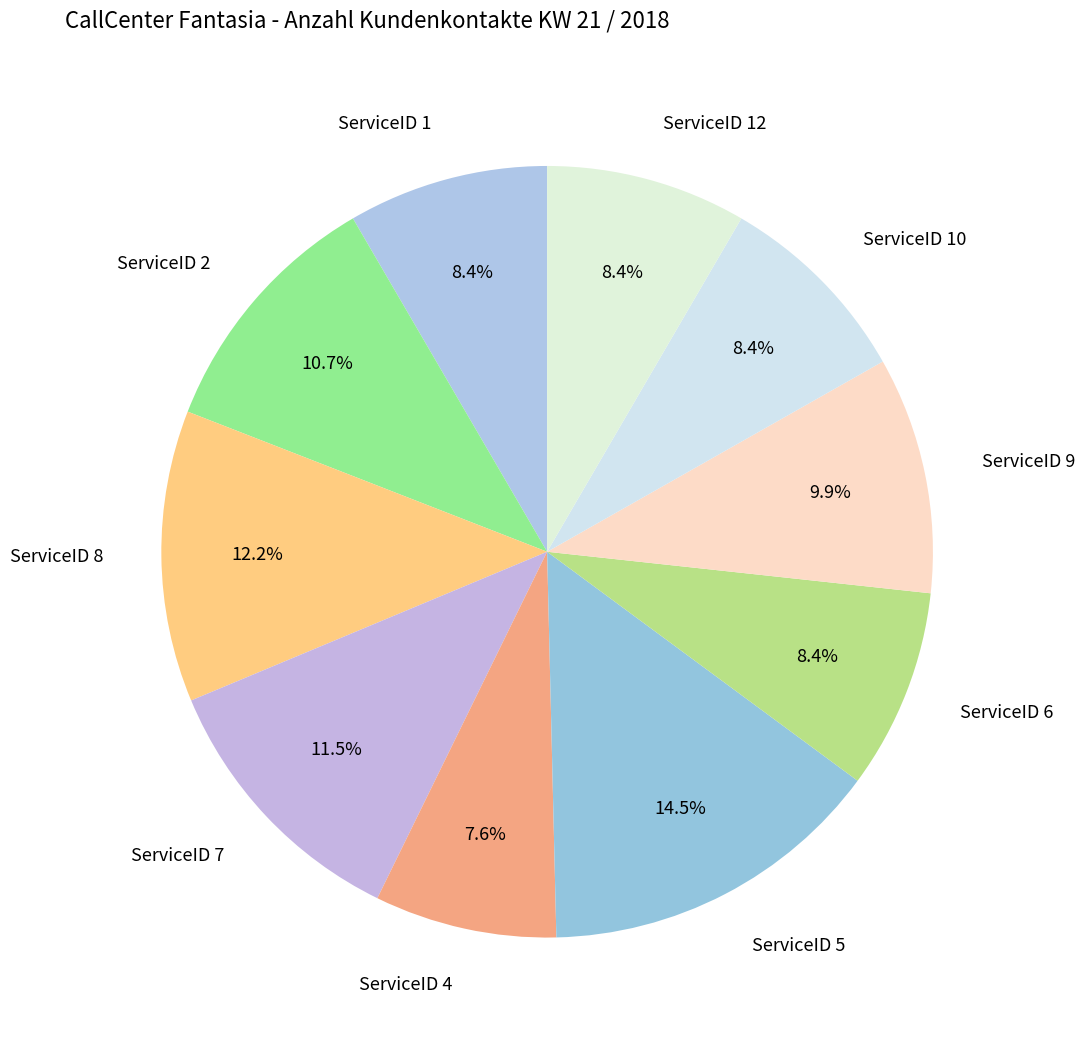

Count the number of slices in the pie.

10